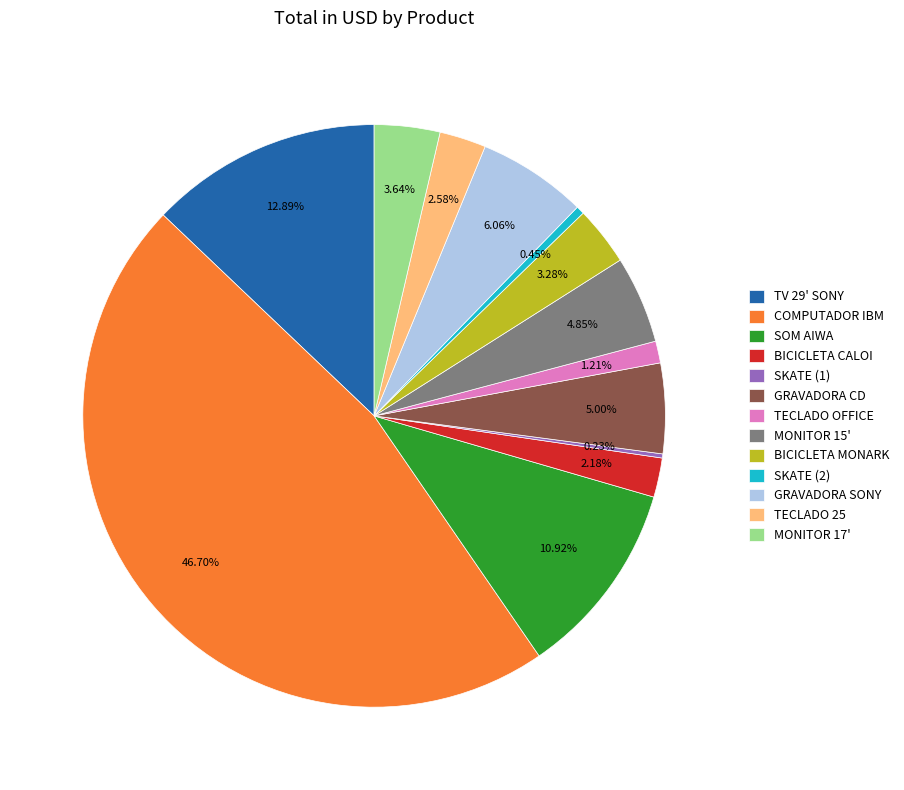

What percentage is the SOM AIWA slice, to the nearest percent?

11%